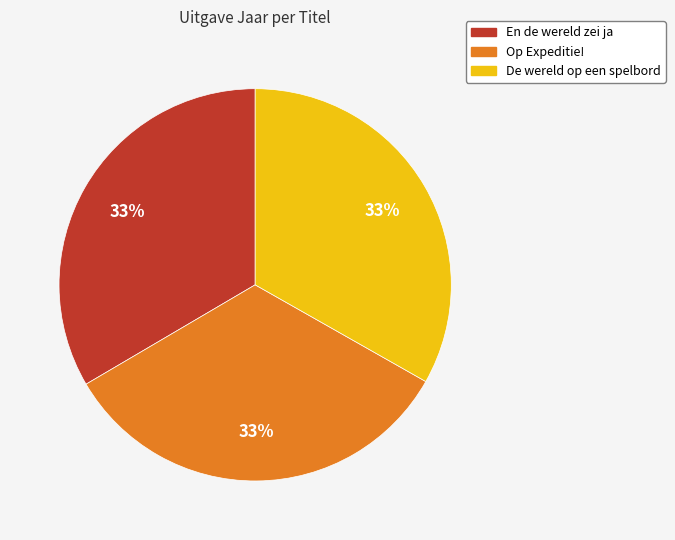

Approximately how many times larger is the value at De wereld op een spelbord compared to Op Expeditie!?

1.0